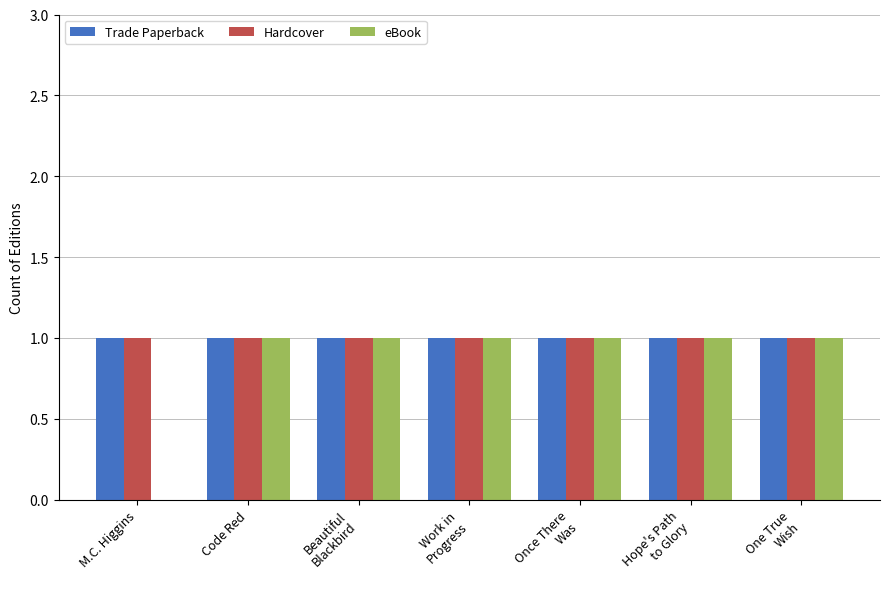

Is it true that eBook equals 2 at Code Red?

False